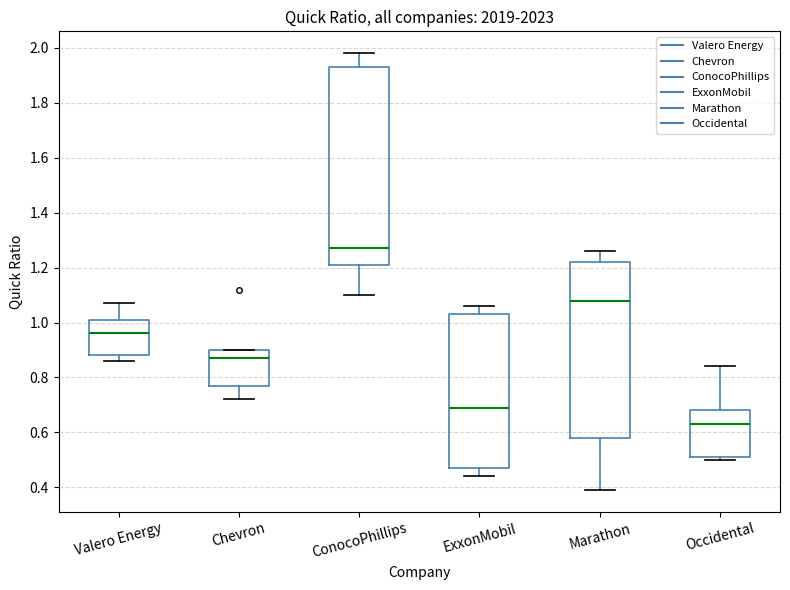

Where is the upper edge of the box for ExxonMobil on the y-axis? The values are not printed on the chart, so give them approximately, as read against the axis.

1.04